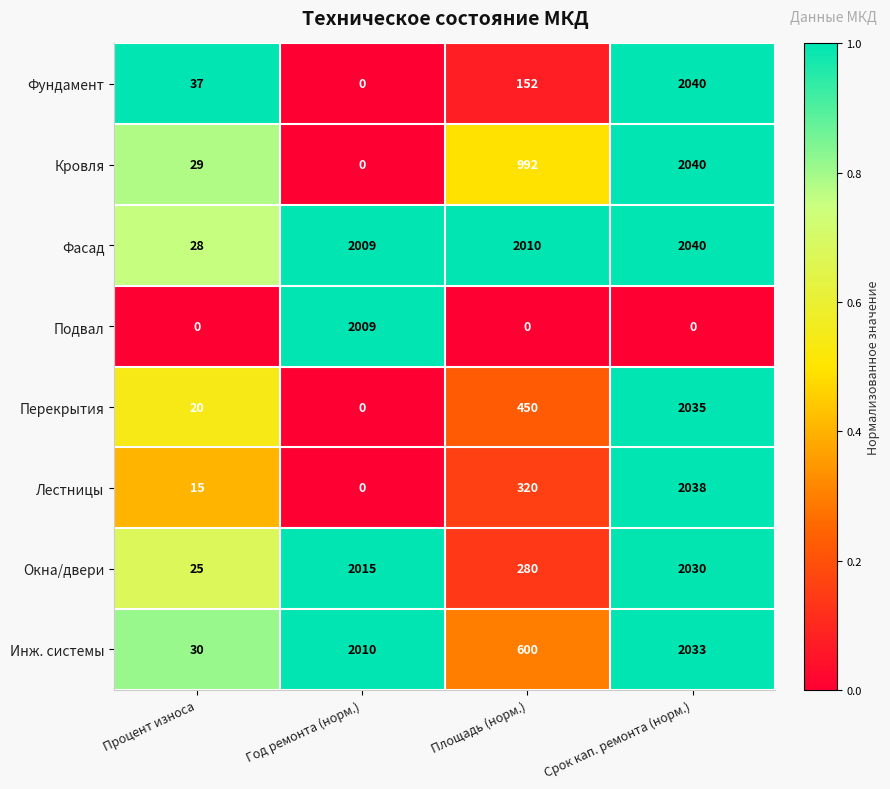

The Лестницы series shows 100 at Площадь (норм.). True or false?

False